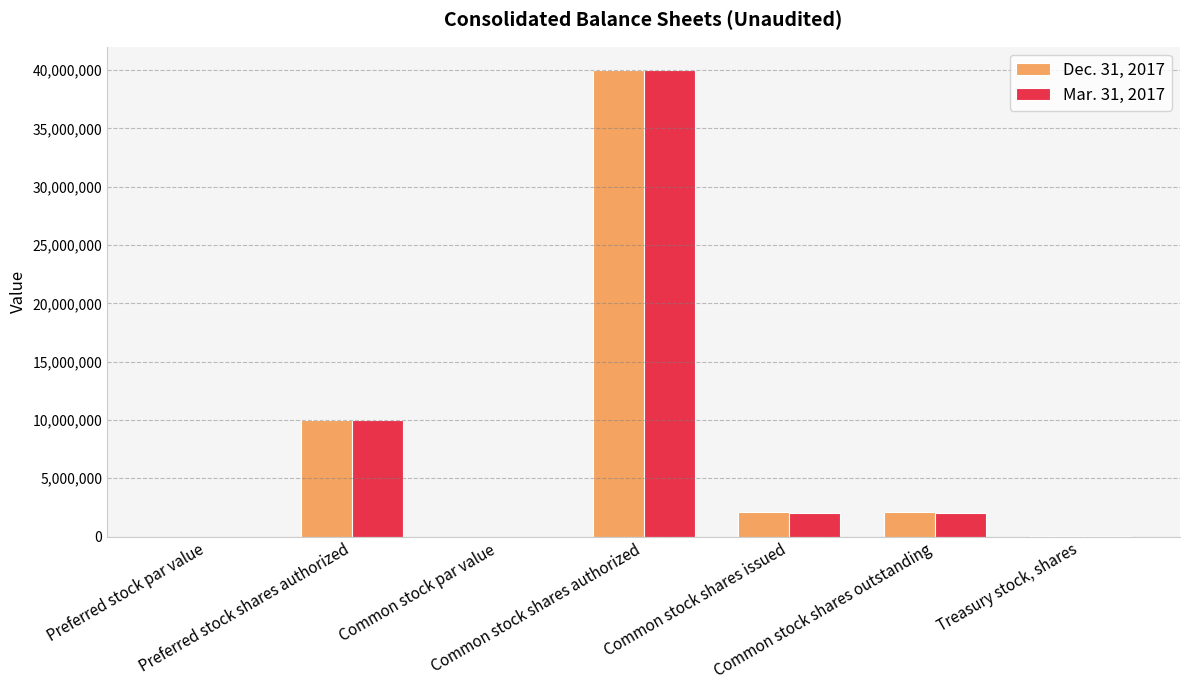

The value of Mar. 31, 2017 at Common stock shares authorized is 40000000.0. True or false?

True